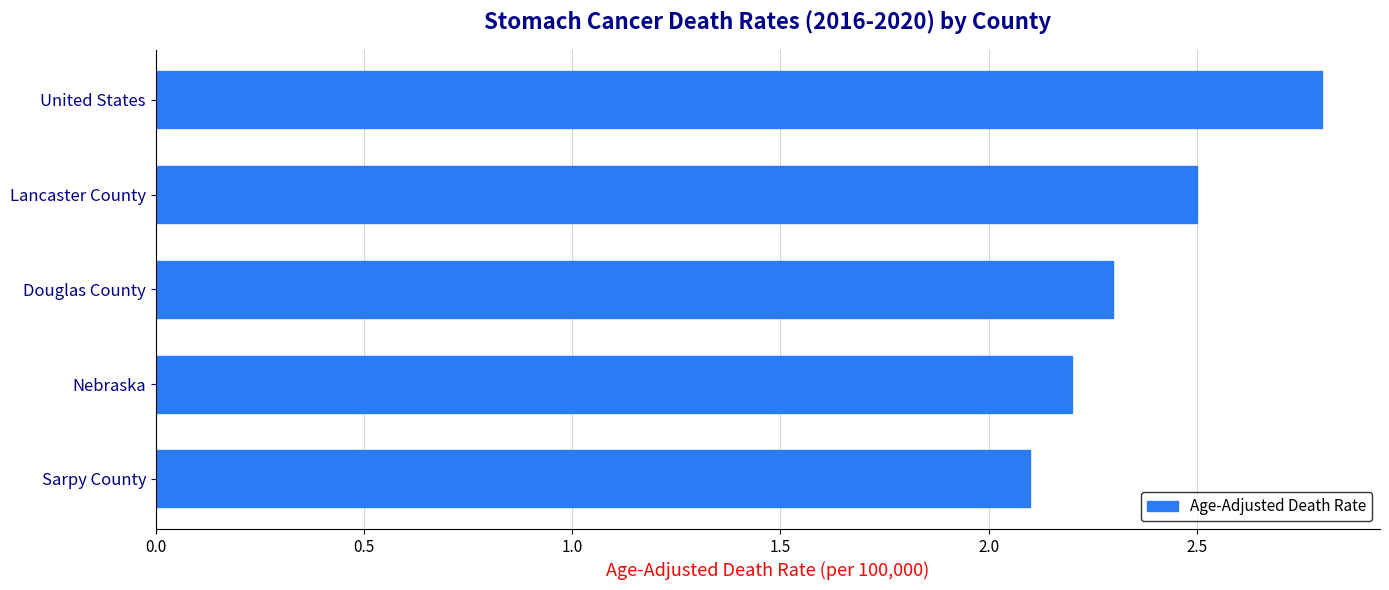

Which has a higher value, United States or Nebraska?

United States